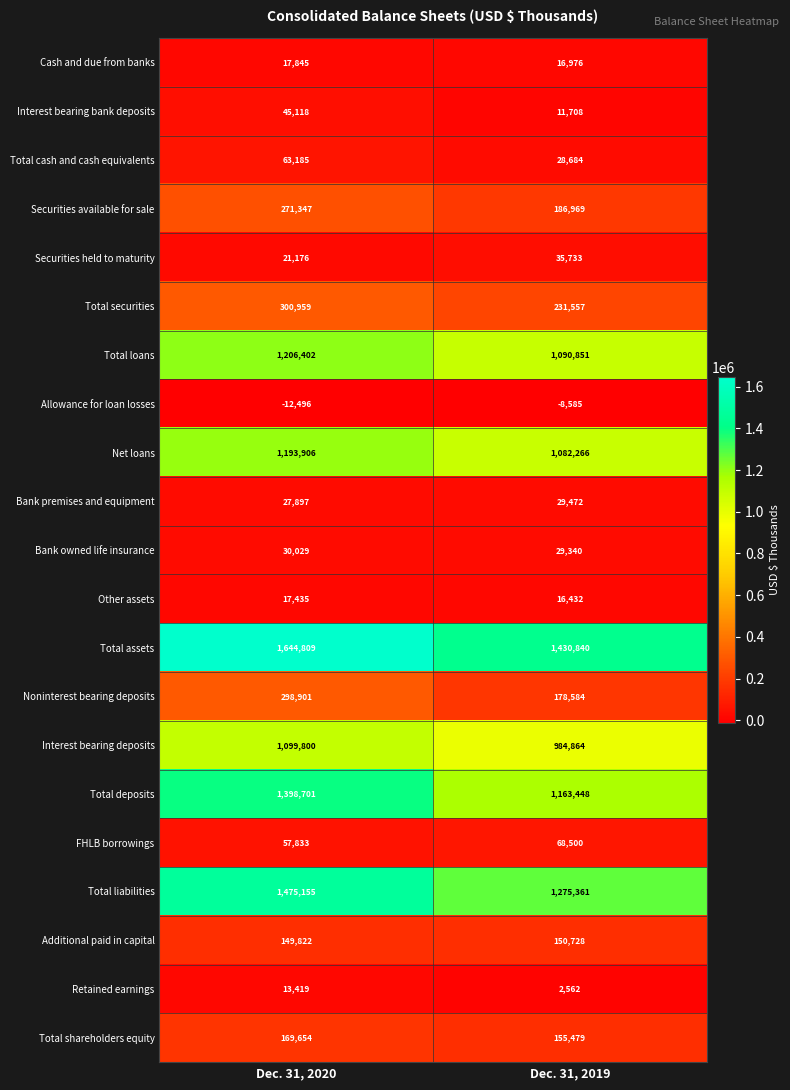

Which series has the largest range (max minus min)?

Total deposits